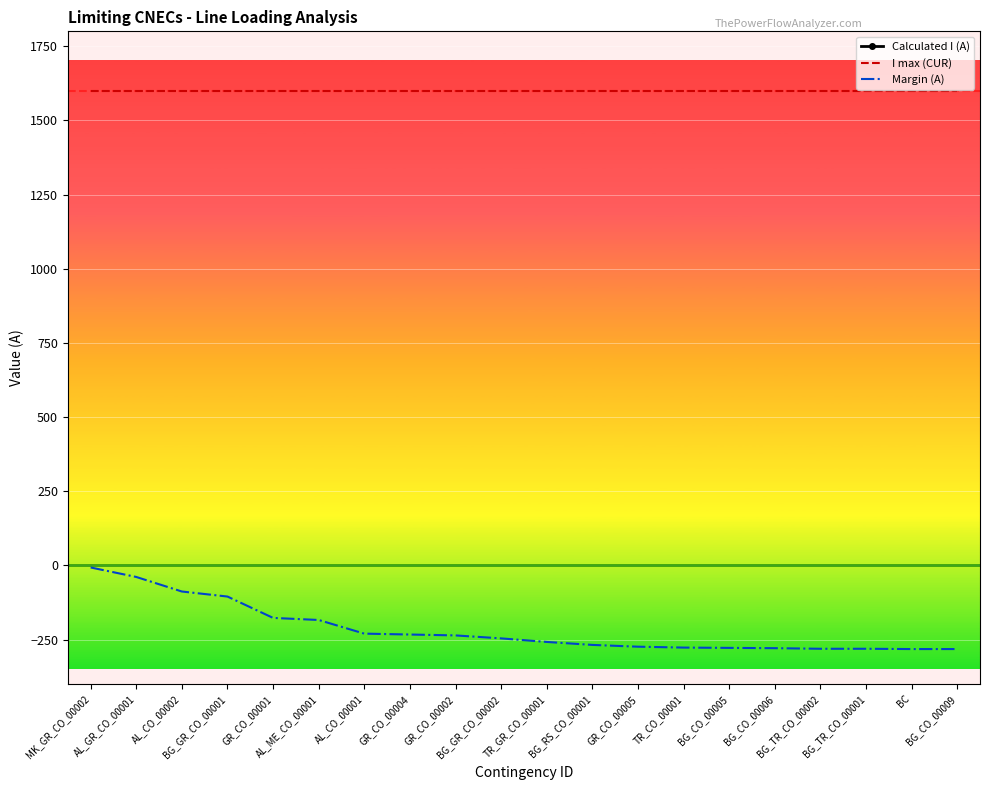

Rank the series by their average value, from highest to lowest.

I max (CUR), Margin (A), Calculated I (A)